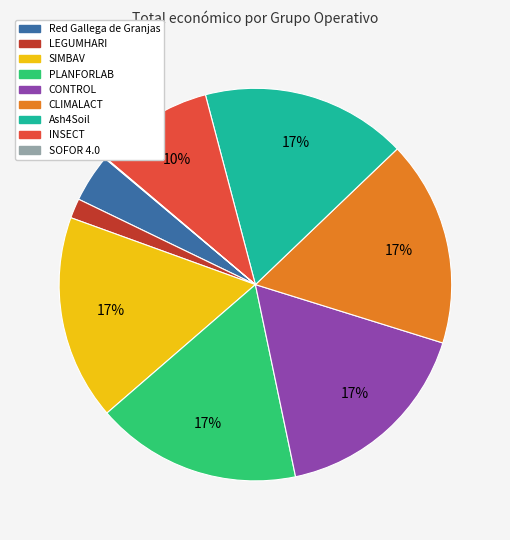

Is there a majority slice in this chart?

No